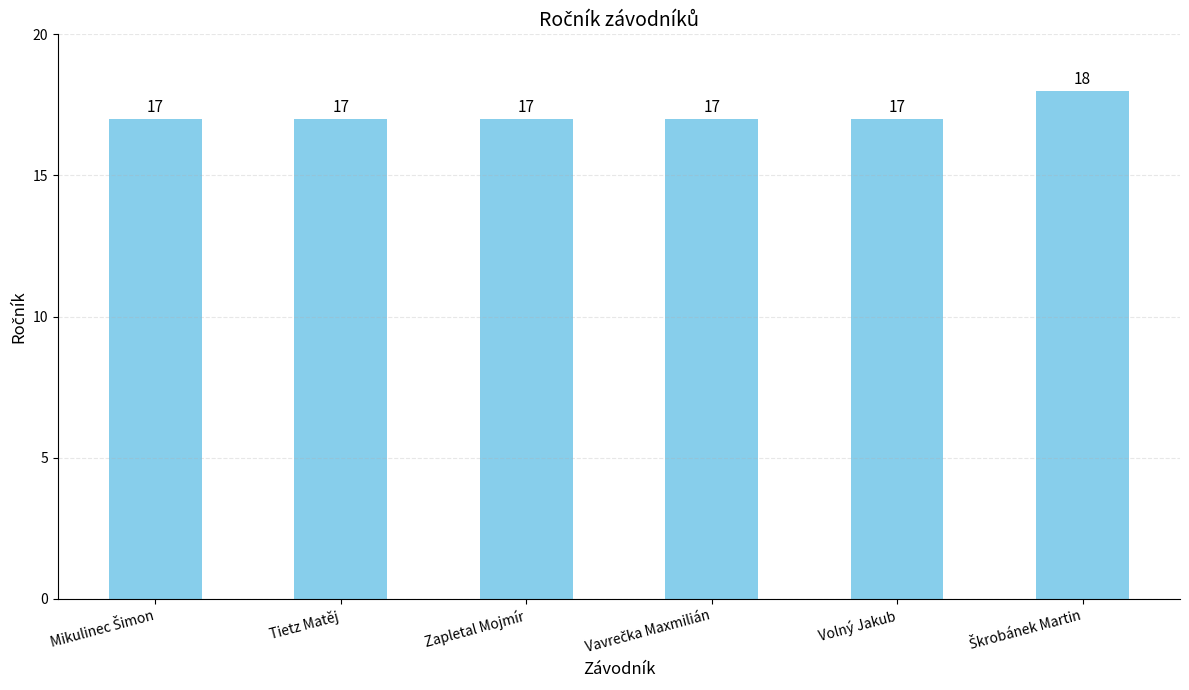

What is the difference between the maximum and second lowest values?

1